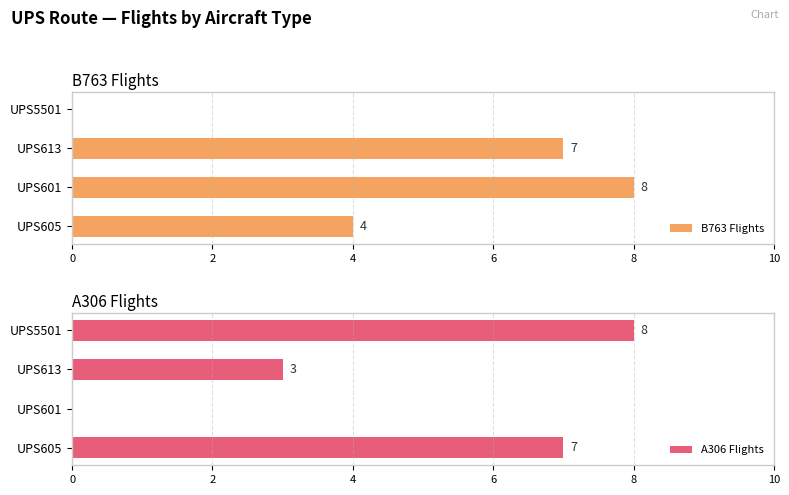

True or false: B763 Flights has a value of 12 at 2.

False